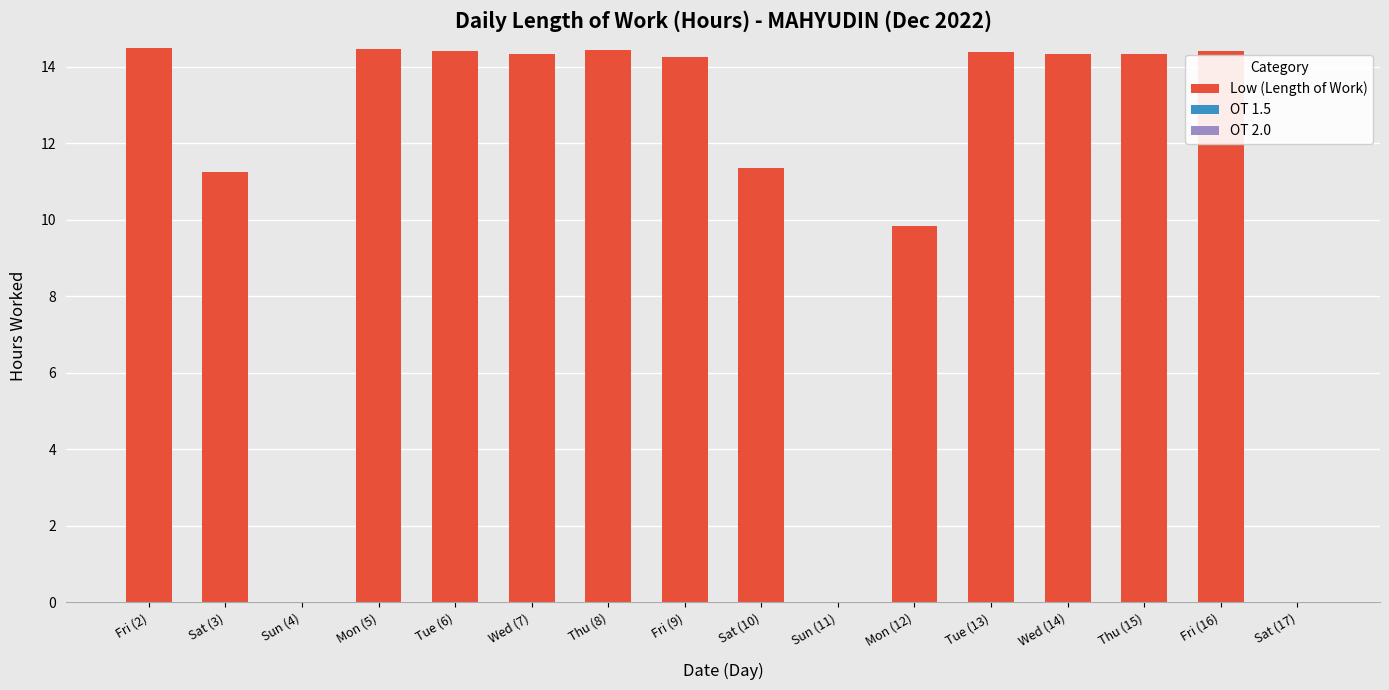

Are the bars horizontal?

No